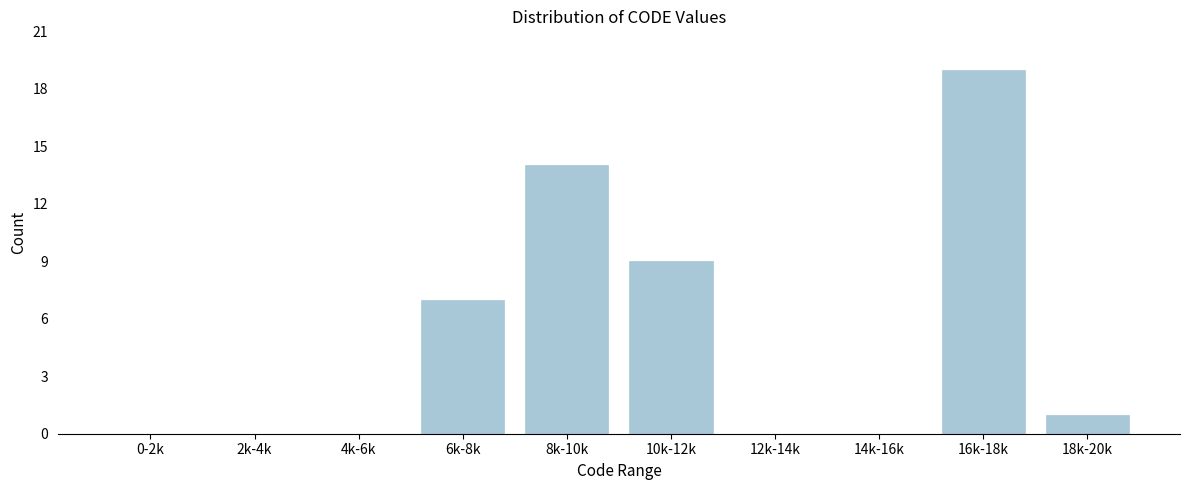

Reading right to left, transcribe all the data shown in this chart.

18k-20k=1	16k-18k=19	14k-16k=0	12k-14k=0	10k-12k=9	8k-10k=14	6k-8k=7	4k-6k=0	2k-4k=0	0-2k=0